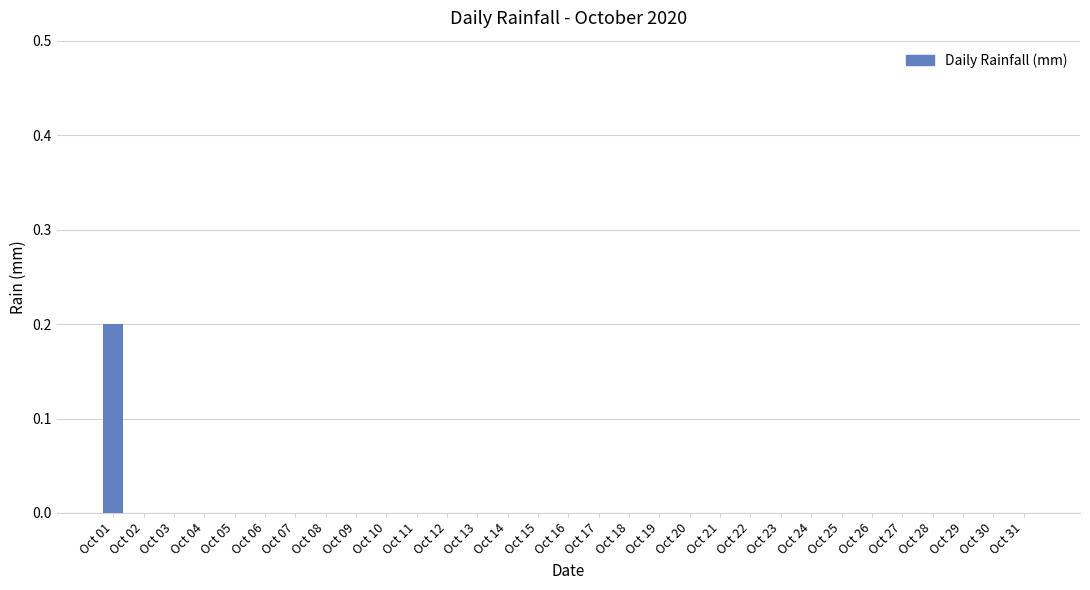

Count the number of categories in the chart.

31